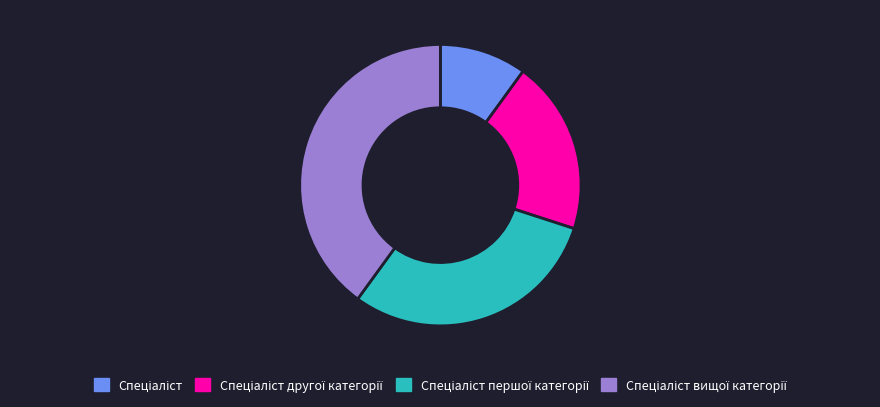

Does any single category account for the majority?

No